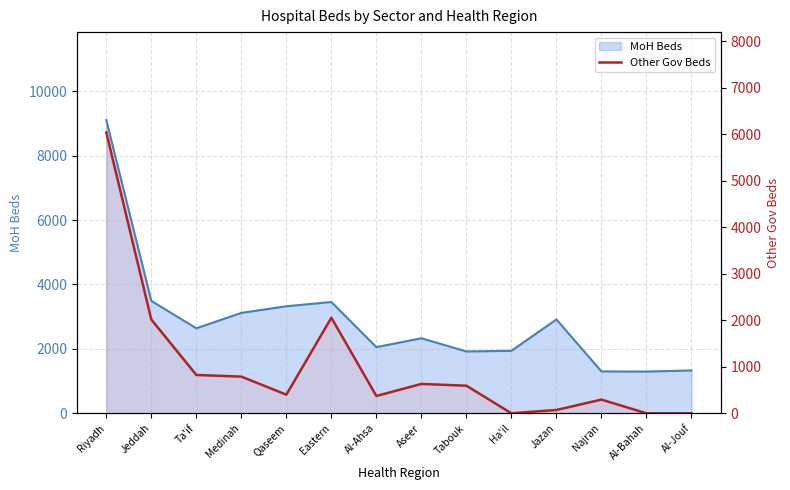

How many values are above zero?

11